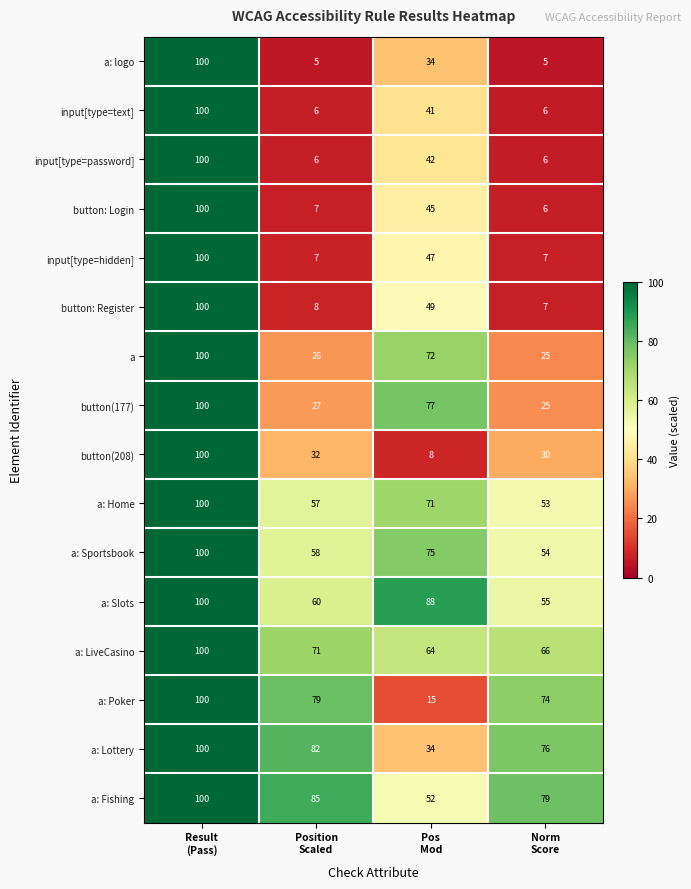

What is the sum of all a: logo values?

144